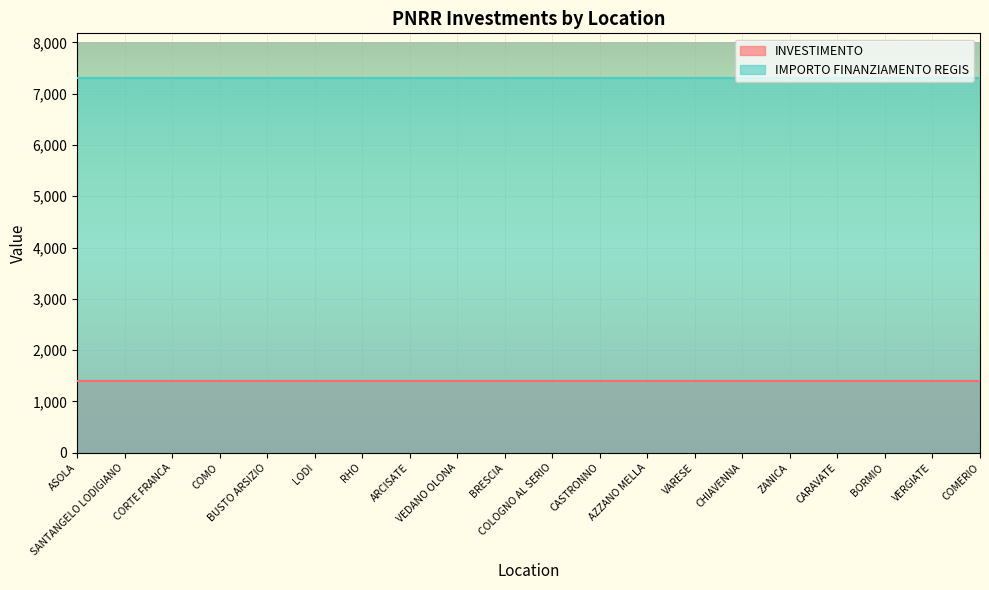

What is the spread (max minus min) of values at SANTANGELO LODIGIANO?

5901